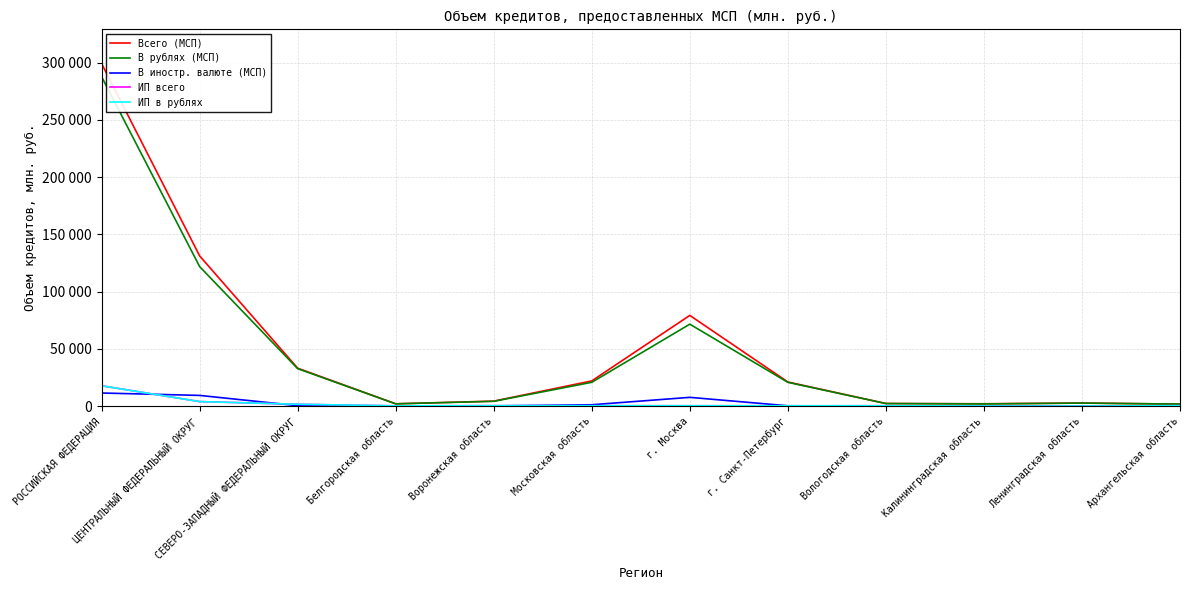

What value does the В рублях (МСП) series have at СЕВЕРО-ЗАПАДНЫЙ ФЕДЕРАЛЬНЫЙ ОКРУГ, to the nearest 100?

32700